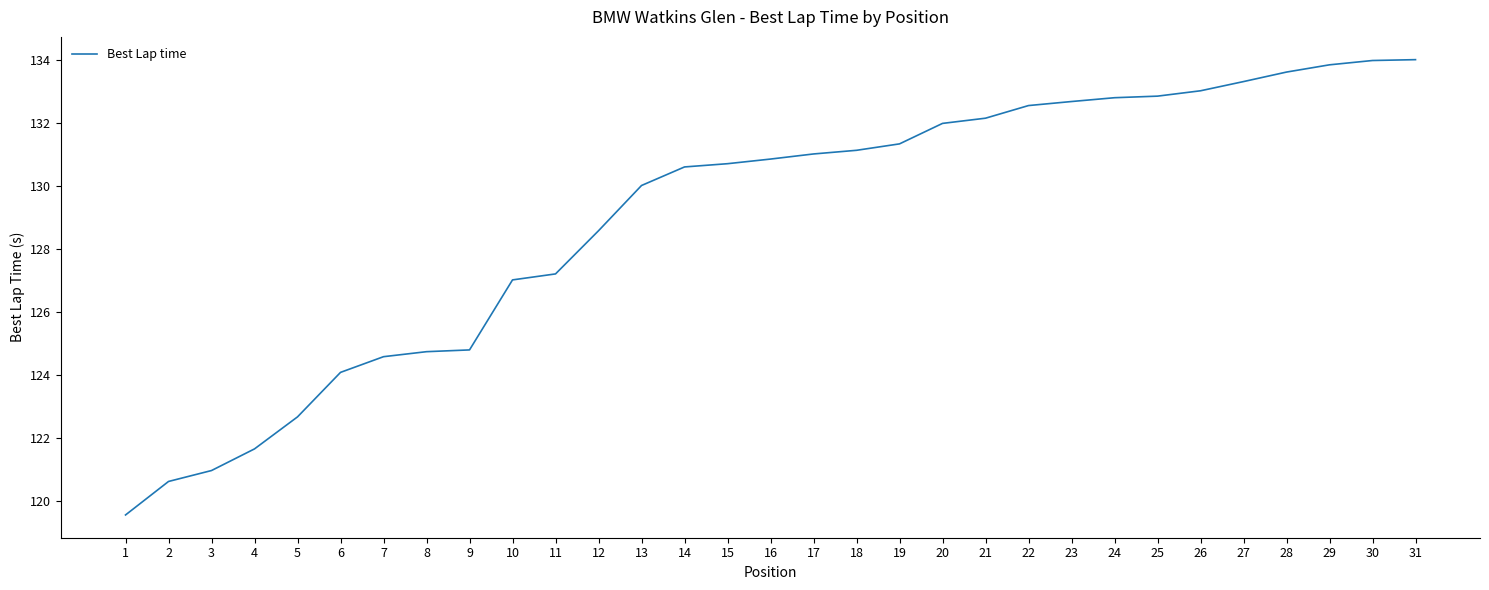

What is the maximum value shown in the chart?

134.0